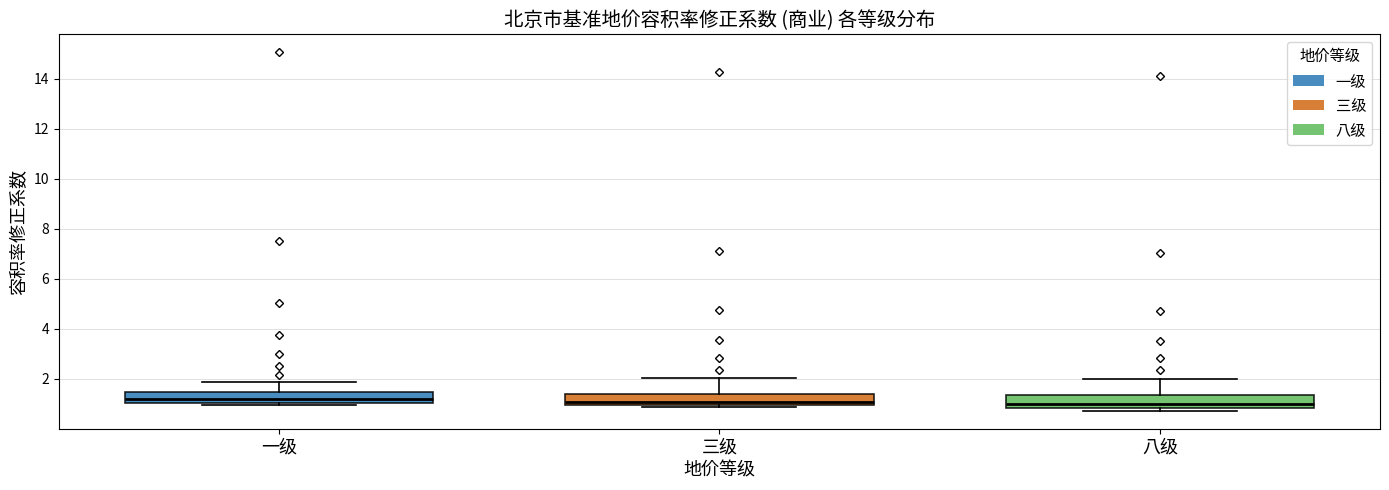

Reading left to right, read every box against the y-axis: the position of its median line, the range the box covers, and the ends of its whiskers. The values are not printed on the chart, so give them approximately, as read against the axis.

一级: median 1.2, box 1.0 to 1.4, whiskers 1.0 (just below the box's lower edge) to 1.8
三级: median 1.0 (just above the box's lower edge), box 1.0 to 1.4, whiskers 0.8 to 2.0
八级: median 1.0, box 0.8 to 1.4, whiskers 0.8 (just below the box's lower edge) to 2.0